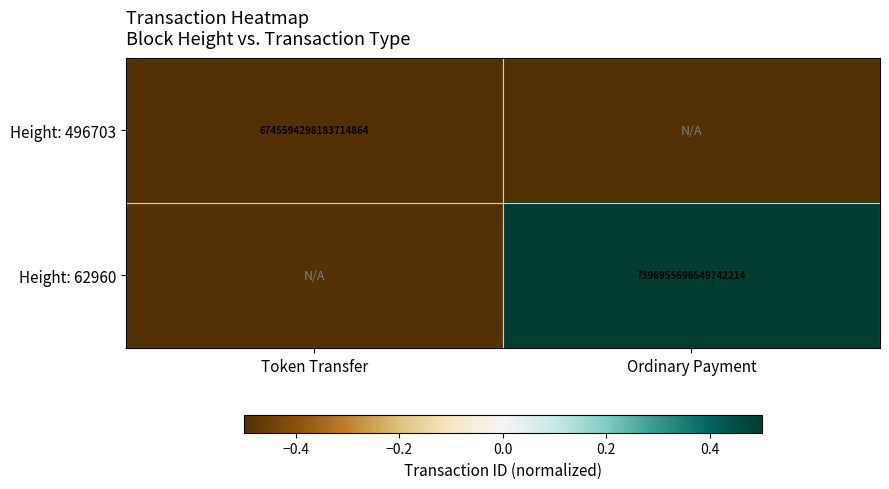

True or false: Height: 496703 has a value of 6745594298183714816 at Token Transfer.

True